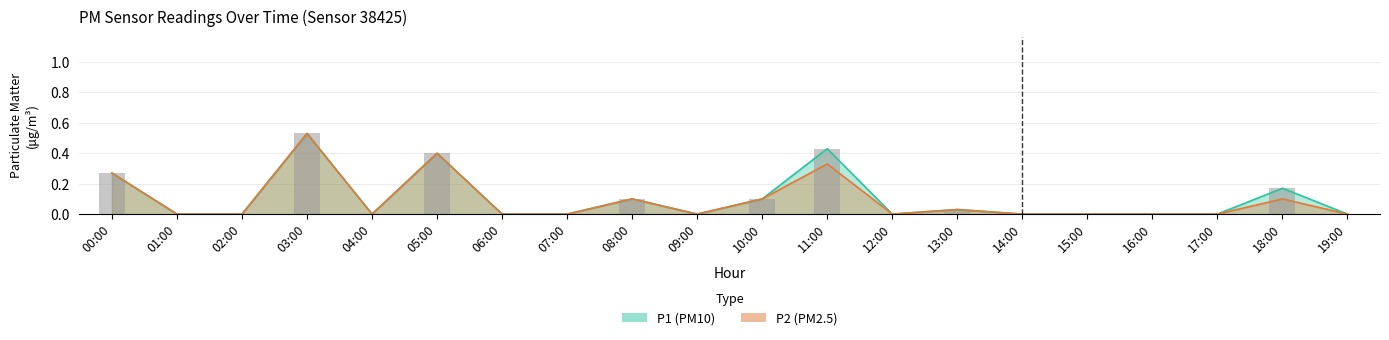

Between 00:00 and 08:00, which is larger?

00:00